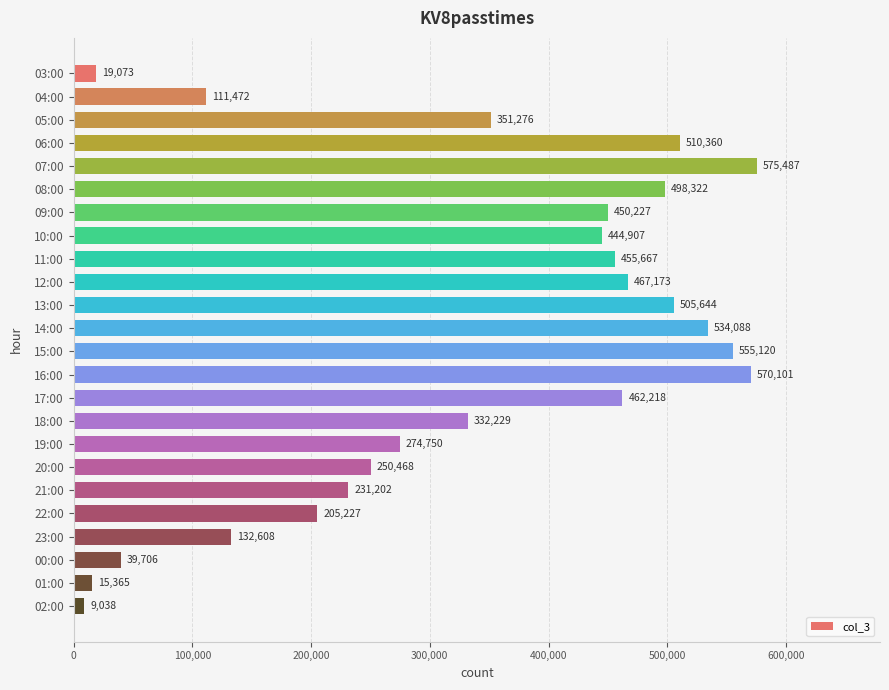

What is the ratio of the value at 16:00 to the value at 09:00?

1.3